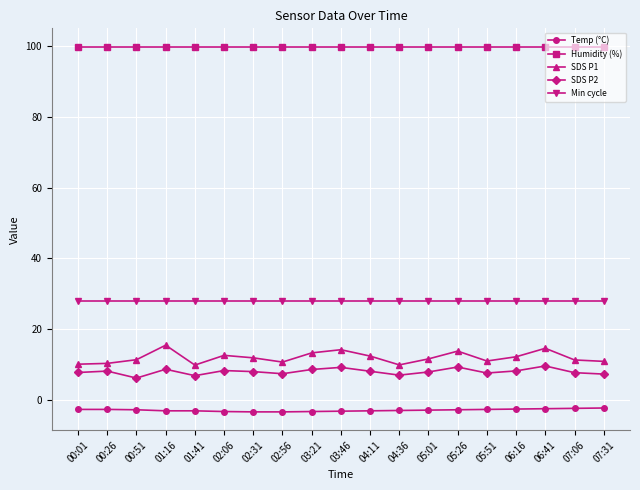

What position from the left is 00:51?

3